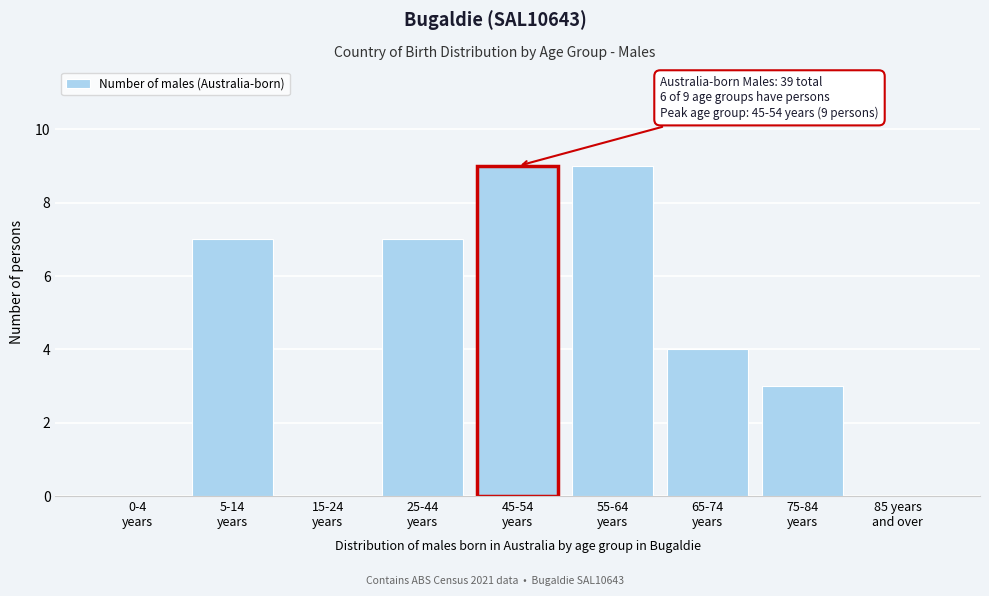

What is the sum of all values?

39